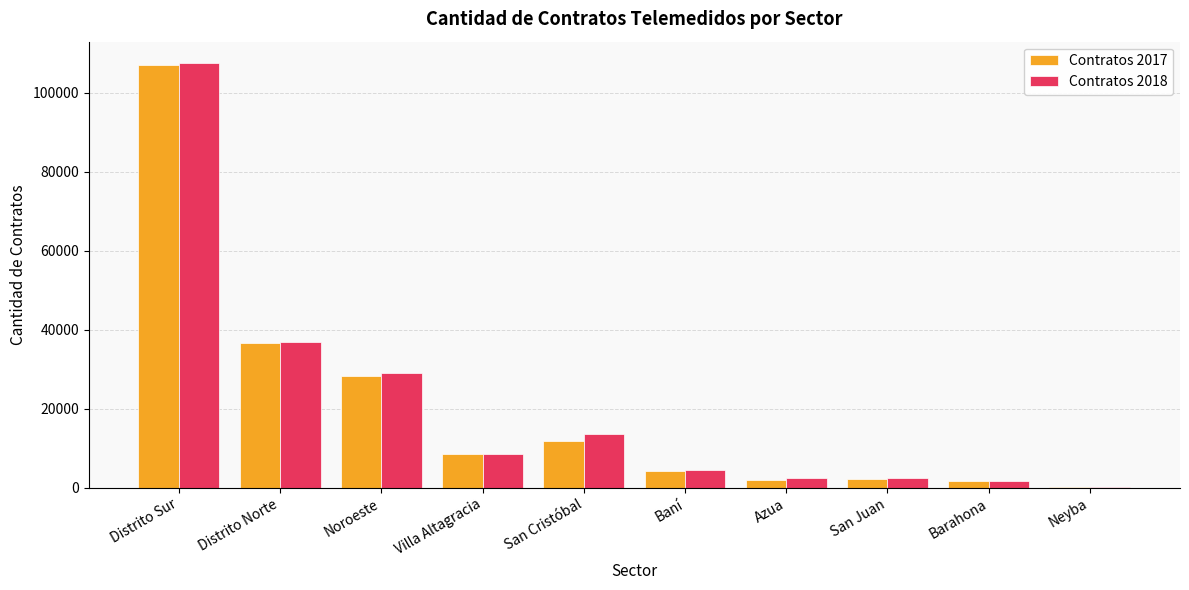

Read the Contratos 2017 value at San Cristóbal.

11740